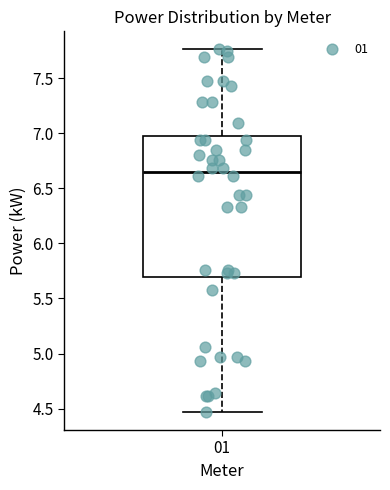

Where is the lower edge of the box at x = 01 on the y-axis? The values are not printed on the chart, so give them approximately, as read against the axis.

5.70